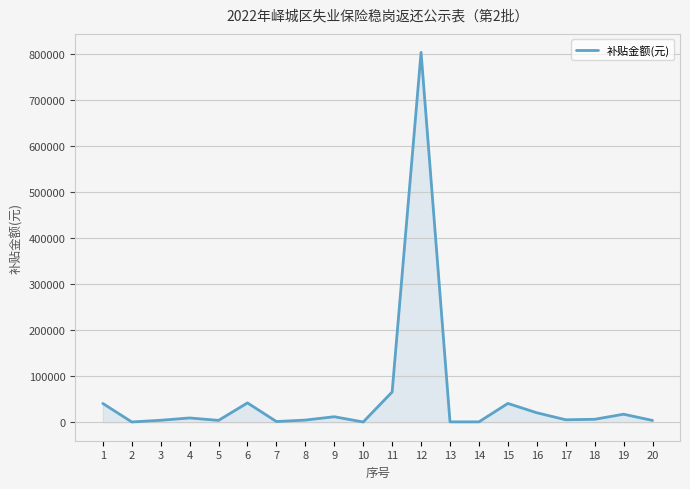

At which label is the value closest to 402335?

11